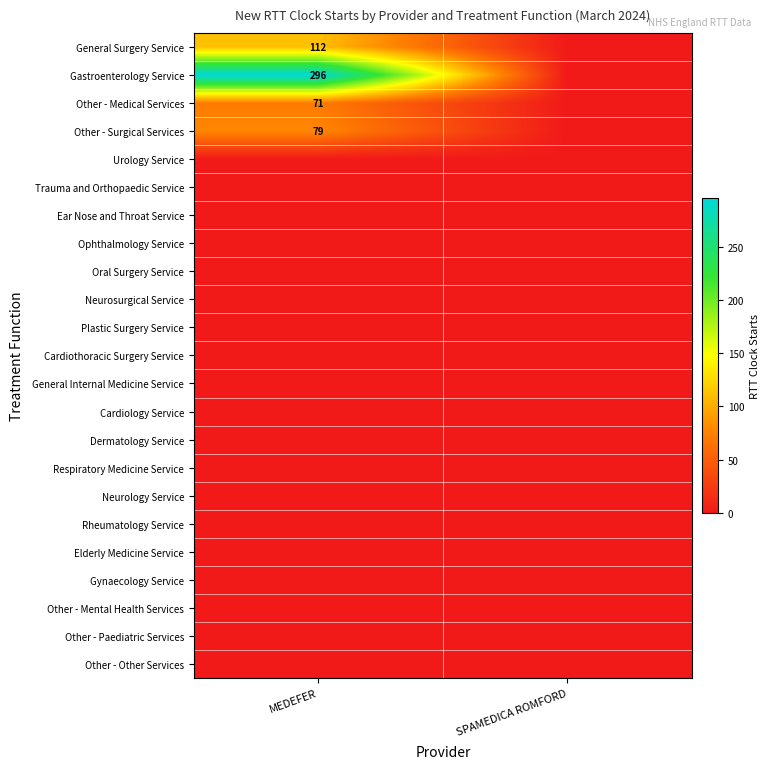

True or false: Gastroenterology Service has a value of 296 at MEDEFER.

True